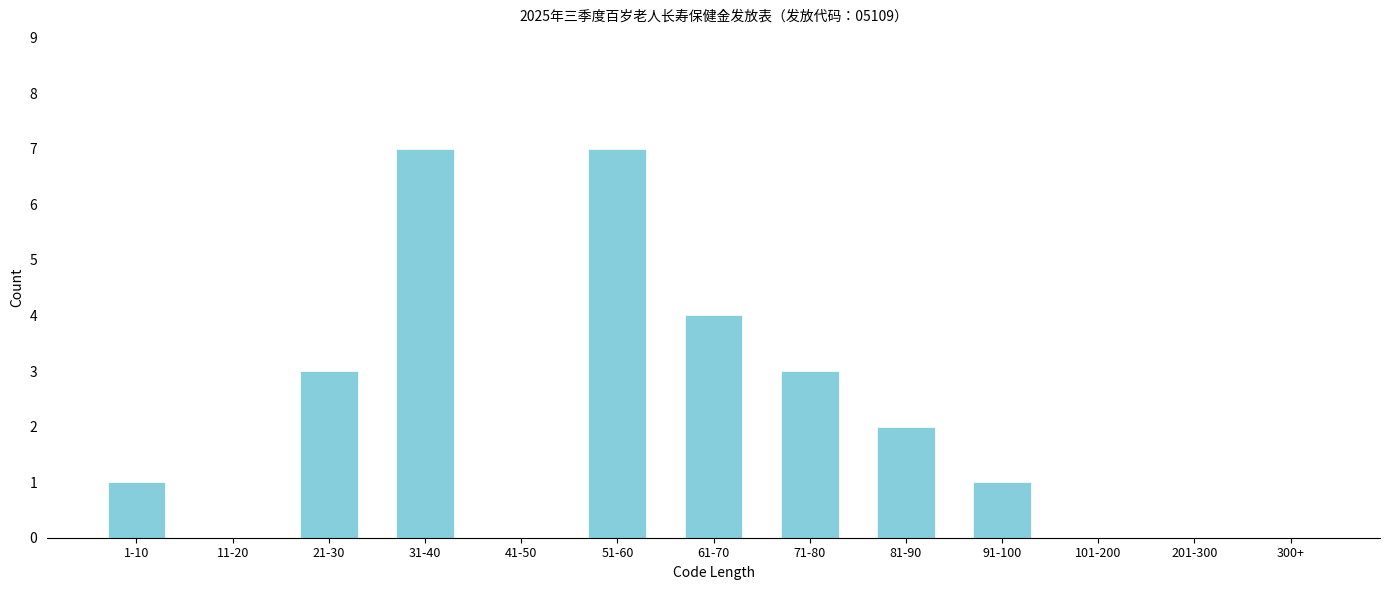

Reading right to left, what are all the values shown in this chart?

300+=0	201-300=0	101-200=0	91-100=1	81-90=2	71-80=3	61-70=4	51-60=7	41-50=0	31-40=7	21-30=3	11-20=0	1-10=1